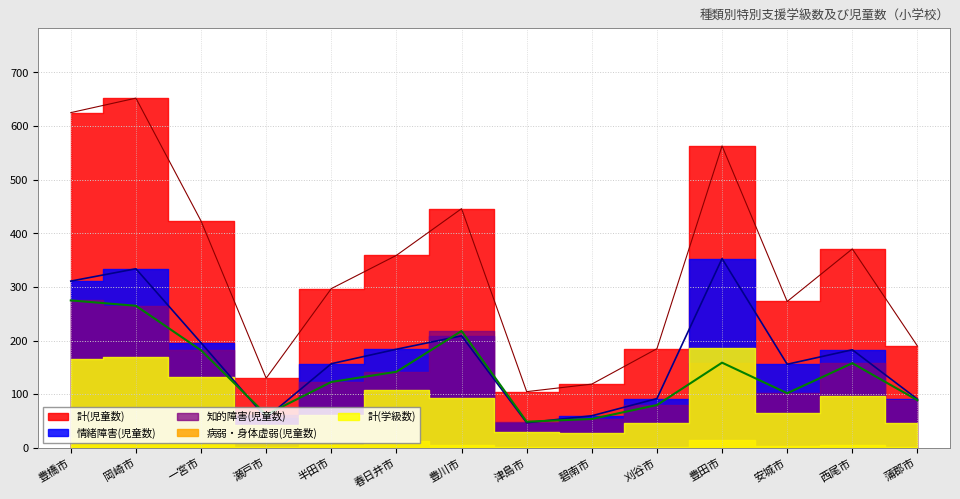

Reading left to right, extract all data points from this chart.

計(児童数): 豊橋市=625	岡崎市=652	一宮市=423	瀬戸市=130	半田市=297	春日井市=359	豊川市=446	津島市=105	碧南市=119	刈谷市=185	豊田市=563	安城市=273	西尾市=371	蒲郡市=190
情緒障害(児童数): 豊橋市=311	岡崎市=334	一宮市=196	瀬戸市=56	半田市=157	春日井市=184	豊川市=209	津島市=47	碧南市=60	刈谷市=92	豊田市=353	安城市=156	西尾市=183	蒲郡市=91
知的障害(児童数): 豊橋市=275	岡崎市=265	一宮市=182	瀬戸市=62	半田市=123	春日井市=142	豊川市=218	津島市=49	碧南市=54	刈谷市=80	豊田市=159	安城市=102	西尾市=158	蒲郡市=89